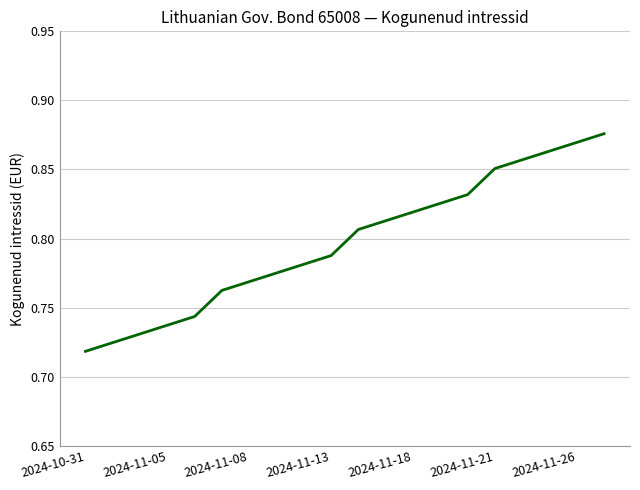

At which category does the chart reach its minimum across all series?

2024-10-31